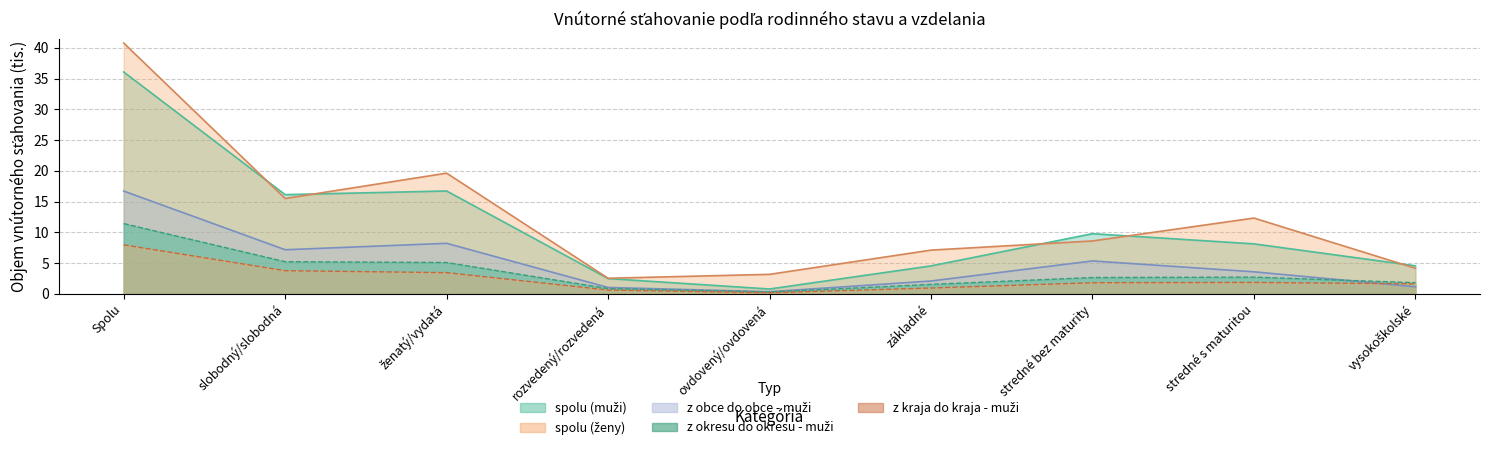

Is the value of z obce do obce - muži at vysokoškolské greater than the value of z okresu do okresu - muži at stredné s maturitou?

No